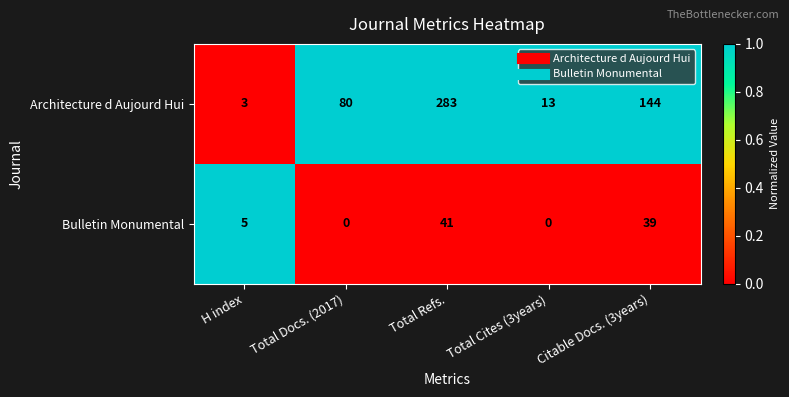

At Total Cites (3years), list the series in order from largest to smallest.

Architecture d Aujourd Hui, Bulletin Monumental